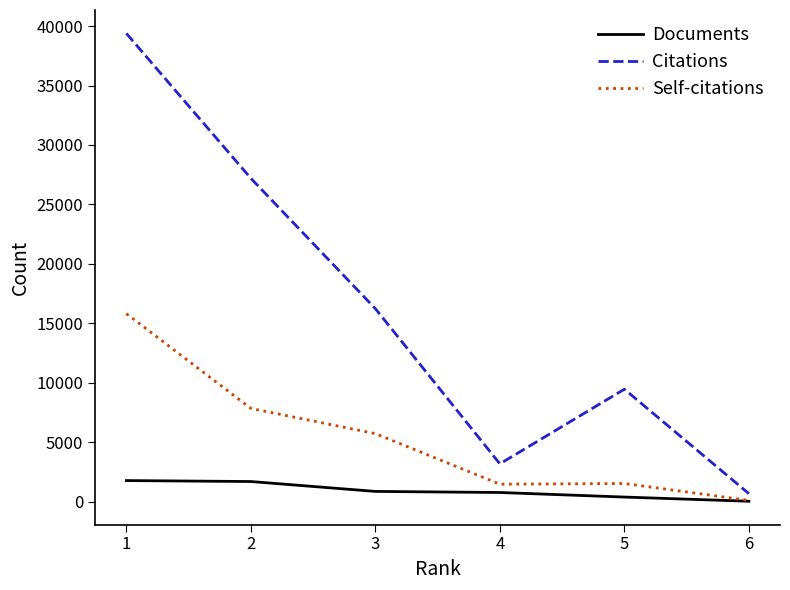

At which label does Documents first exceed 863?

1